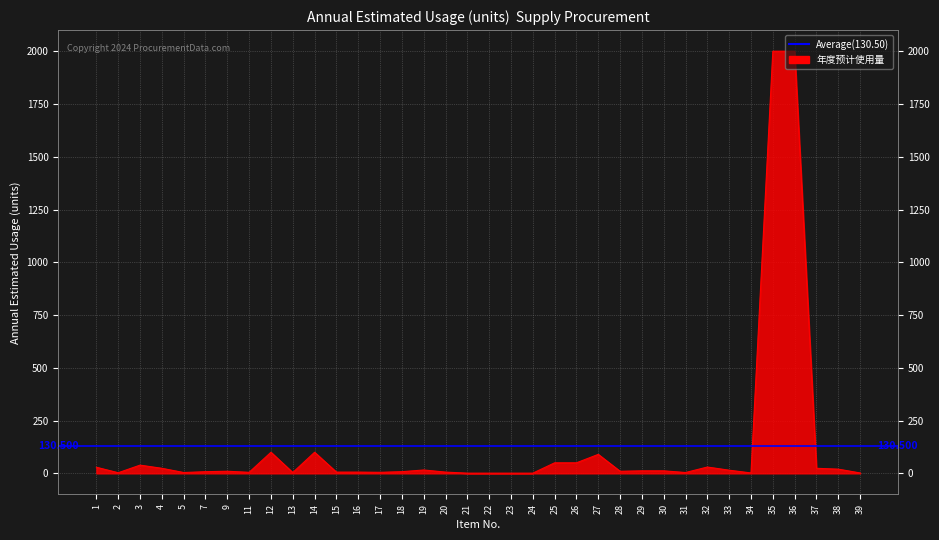

List the labels in order of value, smallest first.

21, 22, 23, 24, 34, 39, 2, 5, 13, 31, 11, 17, 15, 16, 20, 7, 18, 9, 28, 29, 30, 33, 19, 38, 4, 37, 1, 32, 3, 25, 26, 27, 12, 14, 35, 36